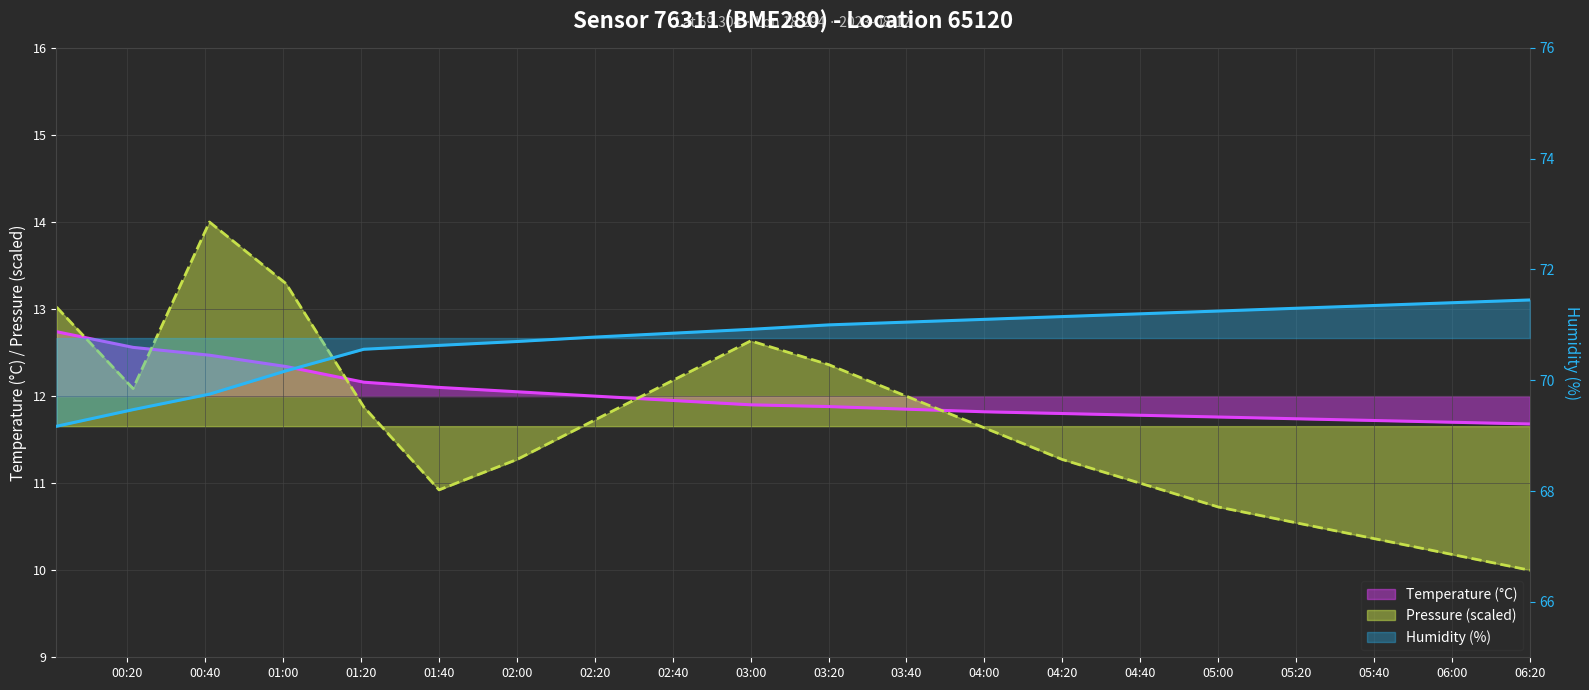

What is the difference between the maximum and minimum values in the pressure series?

4.0